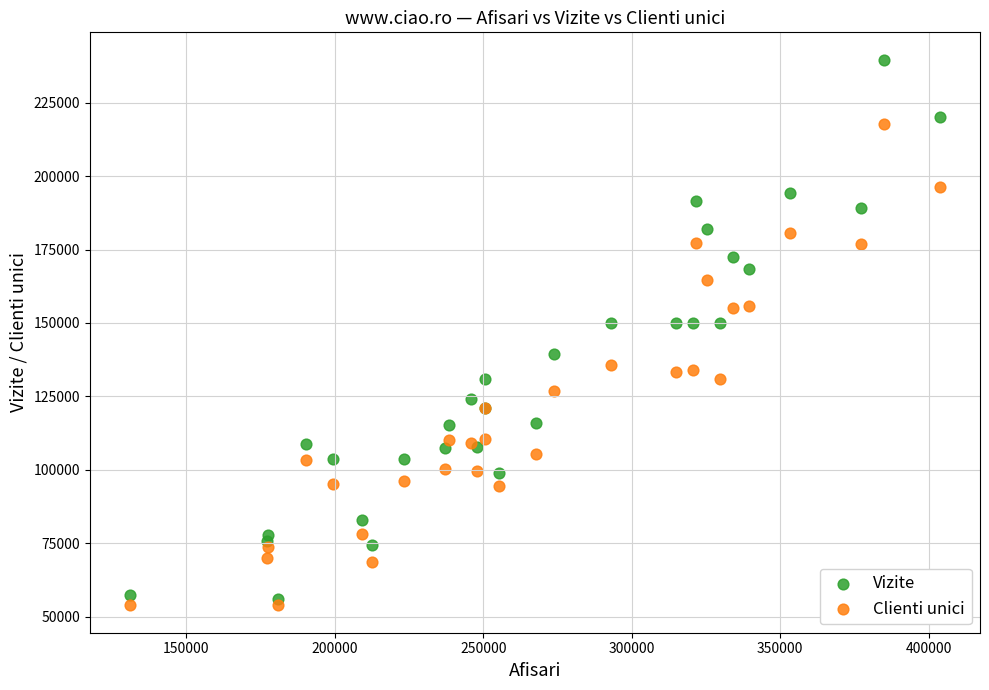

What are all the series names shown in the legend?

Vizite, Clienti unici